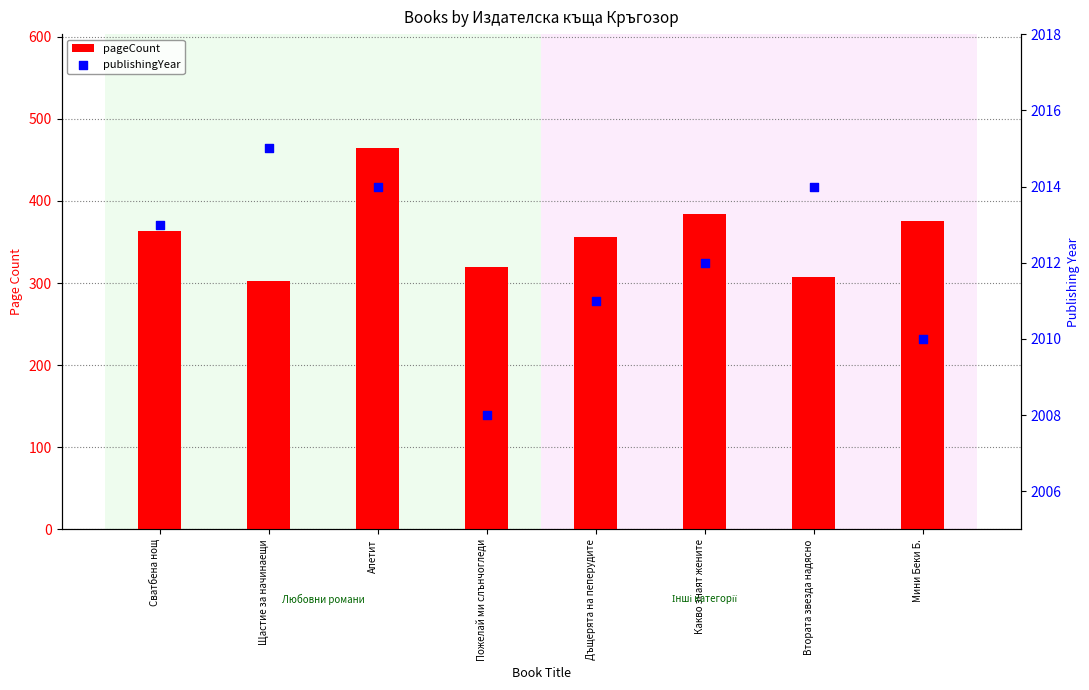

At how many categories does at least one series exceed 501?

8